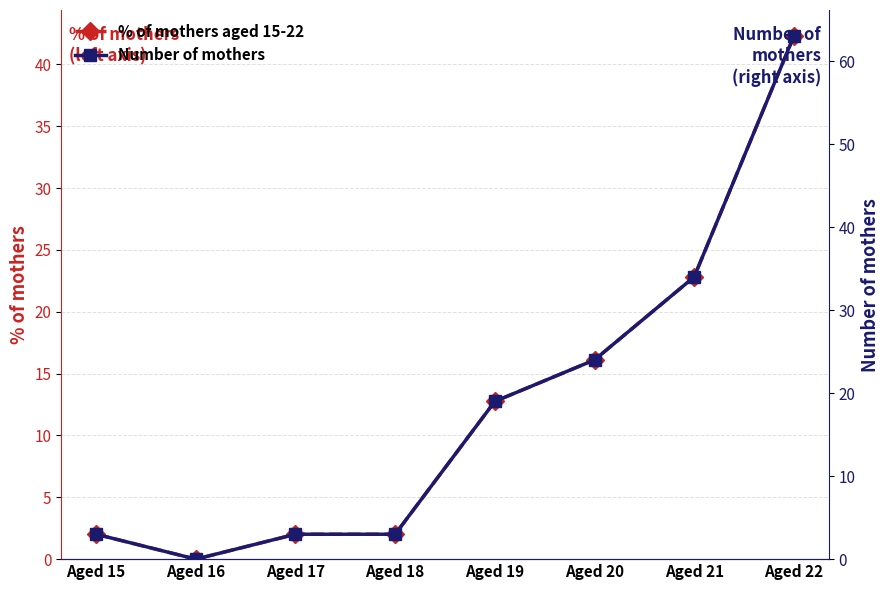

The value of % of mothers aged 15-22 at Aged 18 is 1.1. True or false?

False